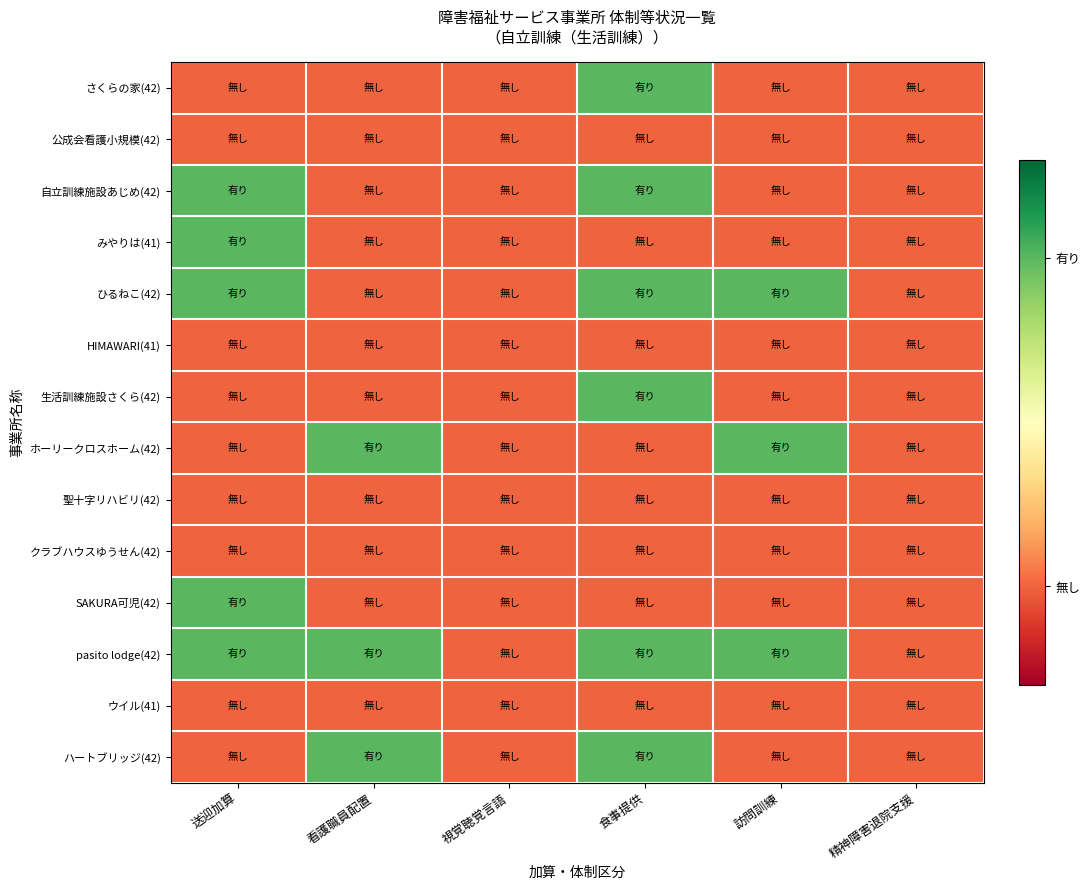

Rank the series by their maximum value, from highest to lowest.

さくらの家(42), 自立訓練施設あじめ(42), みやりは(41), ひるねこ(42), 生活訓練施設さくら(42), ホーリークロスホーム(42), SAKURA可児(42), pasito lodge(42), ハートブリッジ(42), 公成会看護小規模(42), HIMAWARI(41), 聖十字リハビリ(42), クラブハウスゆうせん(42), ウイル(41)